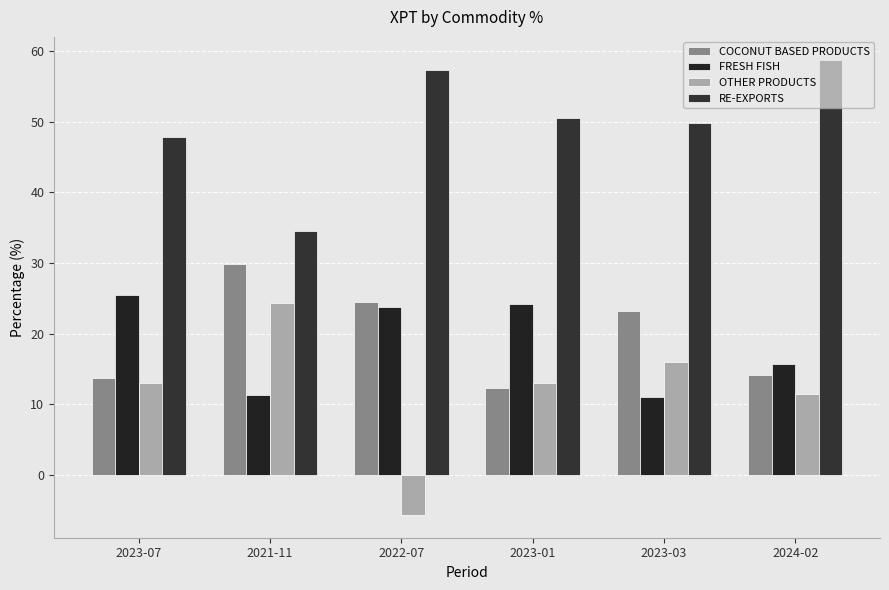

Reading left to right, what are all the values shown in this chart?

COCONUT BASED PRODUCTS: 13.8	29.8	24.5	12.2	23.2	14.1
FRESH FISH: 25.5	11.3	23.8	24.3	11.0	15.7
OTHER PRODUCTS: 13.0	24.3	-5.6	13.0	16.1	11.4
RE-EXPORTS: 47.8	34.6	57.3	50.5	49.7	58.8